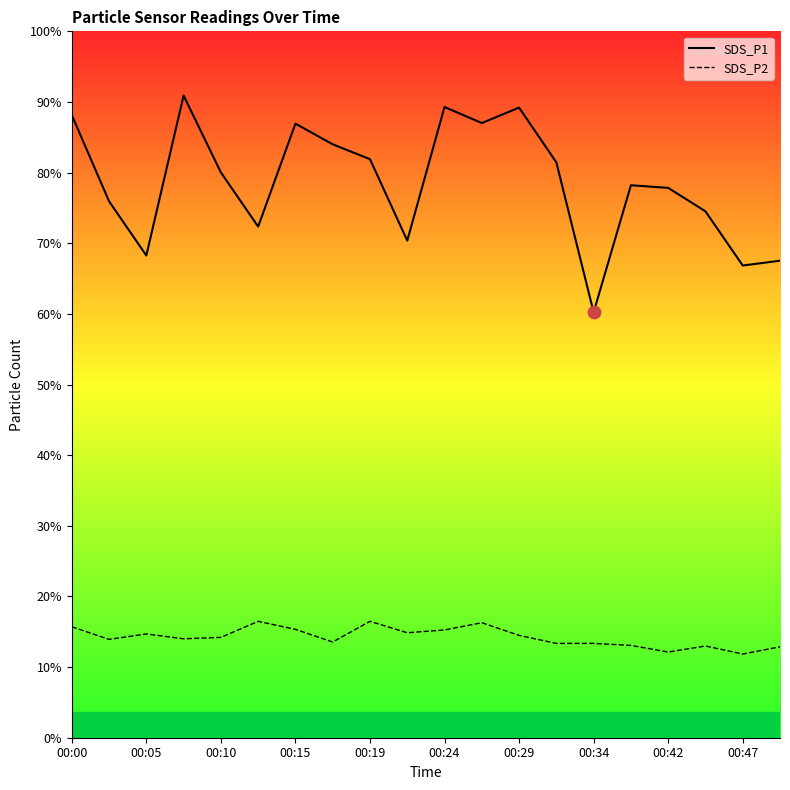

At how many categories does at least one series exceed 8?

20